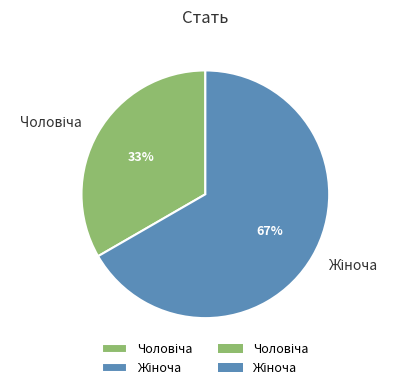

Count the number of slices in the pie.

2